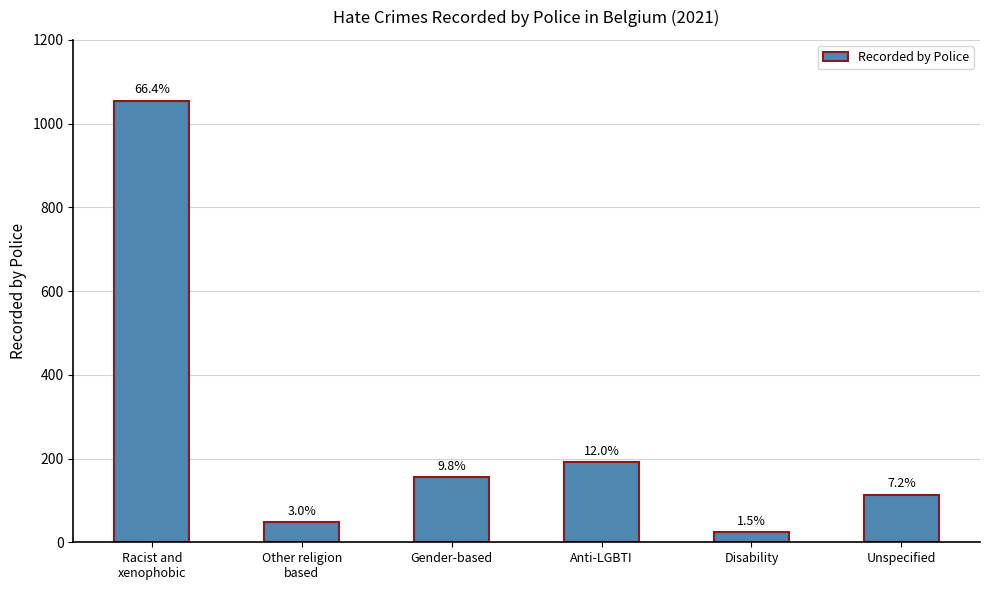

What is the difference between the second highest and second lowest values?

143